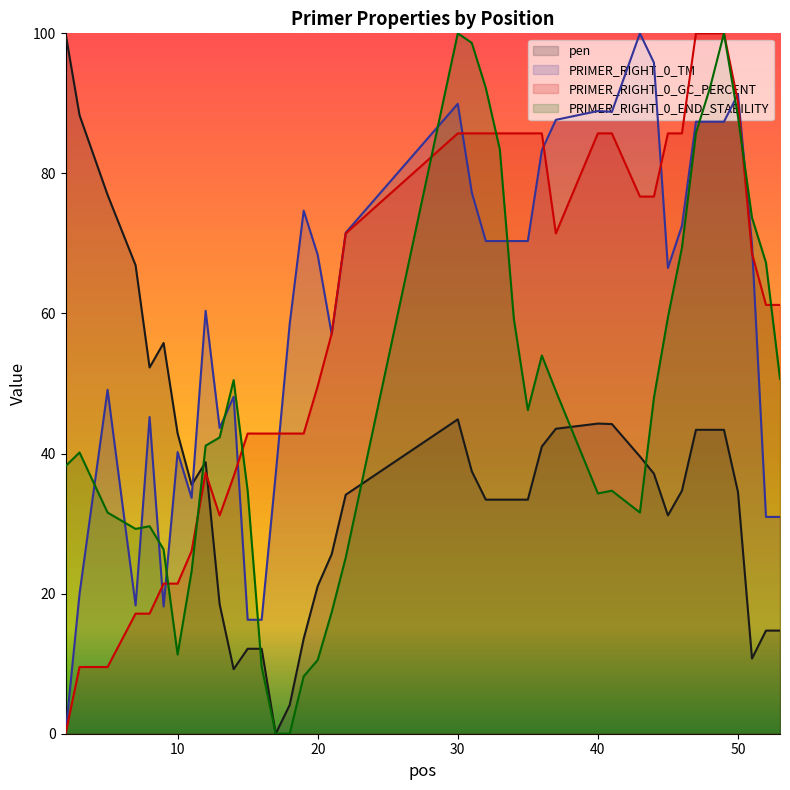

True or false: PRIMER_RIGHT_0_TM and PRIMER_RIGHT_0_END_STABILITY cross at least once.

True